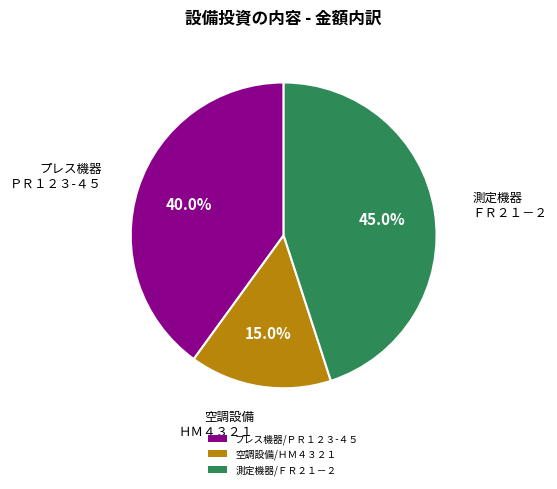

Approximately how many times larger is the value at 空調設備/ＨＭ４３２１ compared to 測定機器/ＦＲ２１－２?

0.3